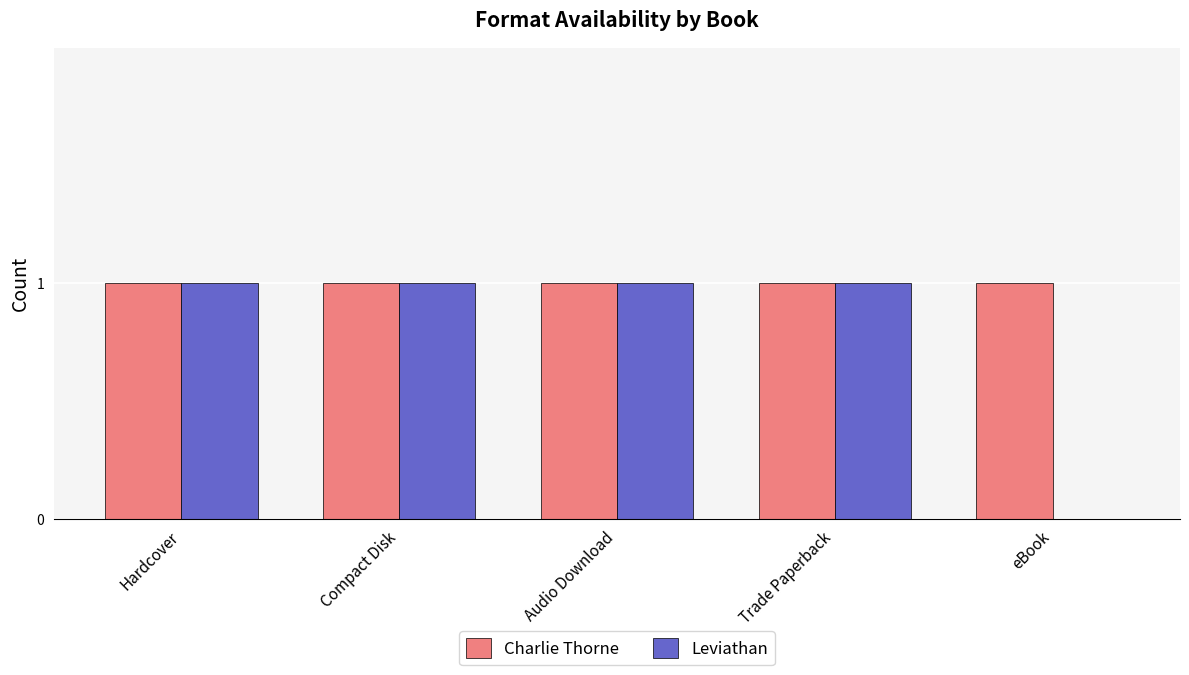

What are all the series names shown in the legend?

Charlie Thorne, Leviathan